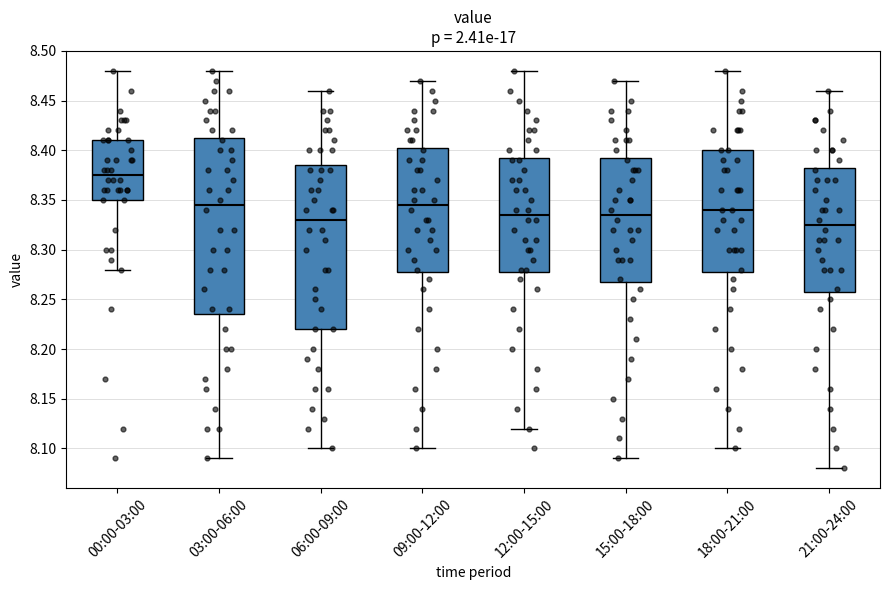

Where does the lower whisker of the box for 15:00-18:00 end on the y-axis? The values are not printed on the chart, so give them approximately, as read against the axis.

8.090